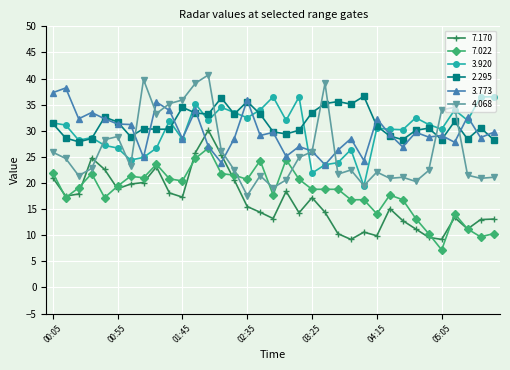

How many lines are shown in the chart?

6